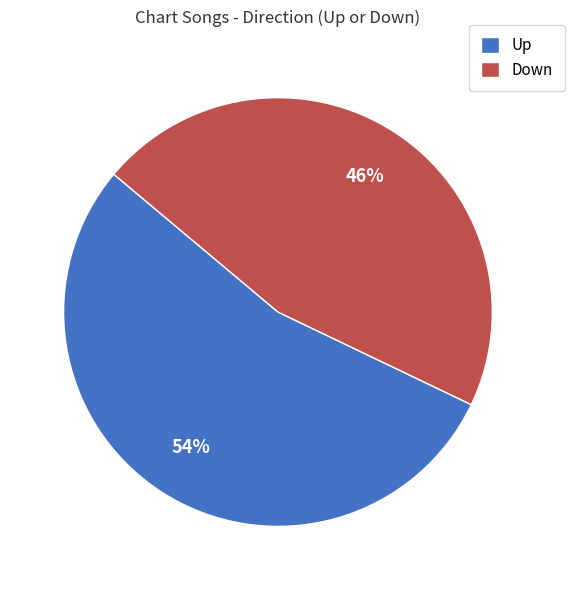

The Down slice represents 54% of the pie. True or false?

False